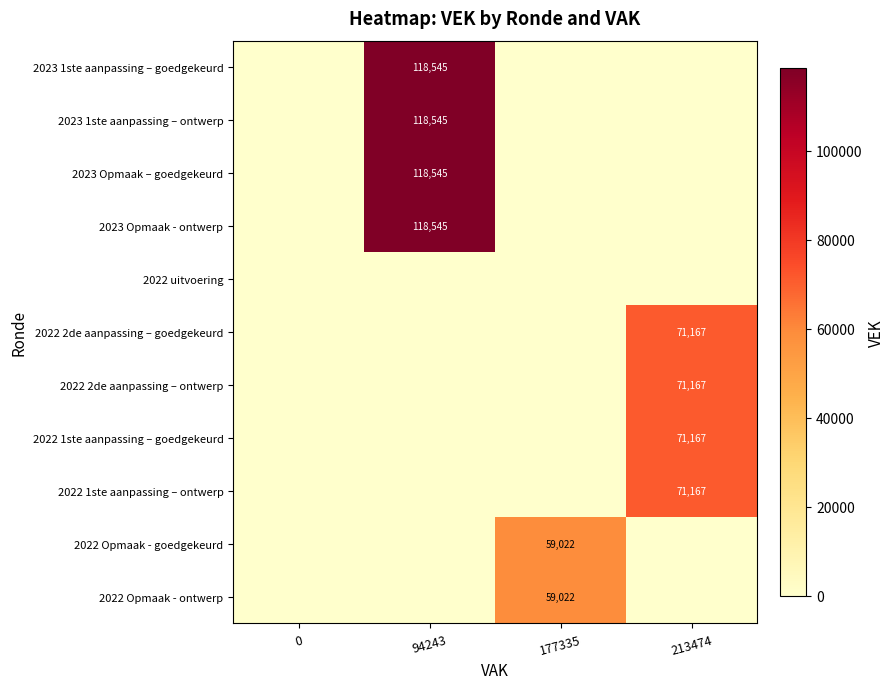

The 2022 1ste aanpassing – goedgekeurd series shows 21526 at 213474. True or false?

False